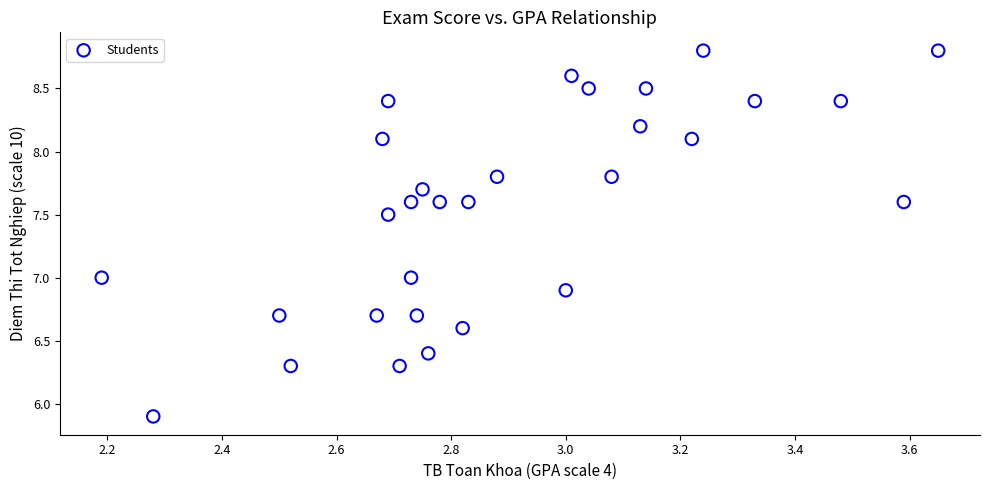

What is the range of X values (max minus min)?

1.5